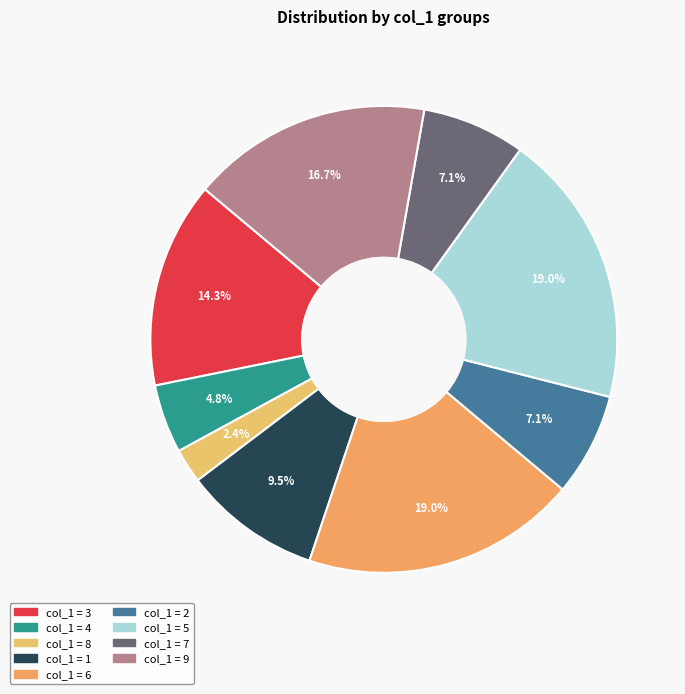

How many segments does this pie chart have?

9